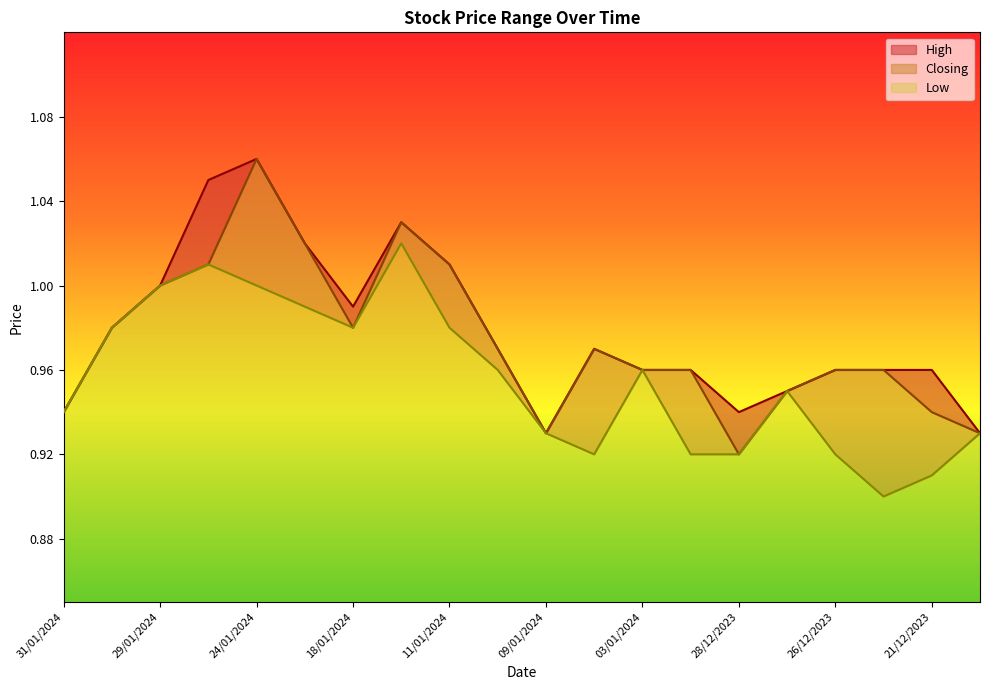

What is the average value of the Low series?

1.0